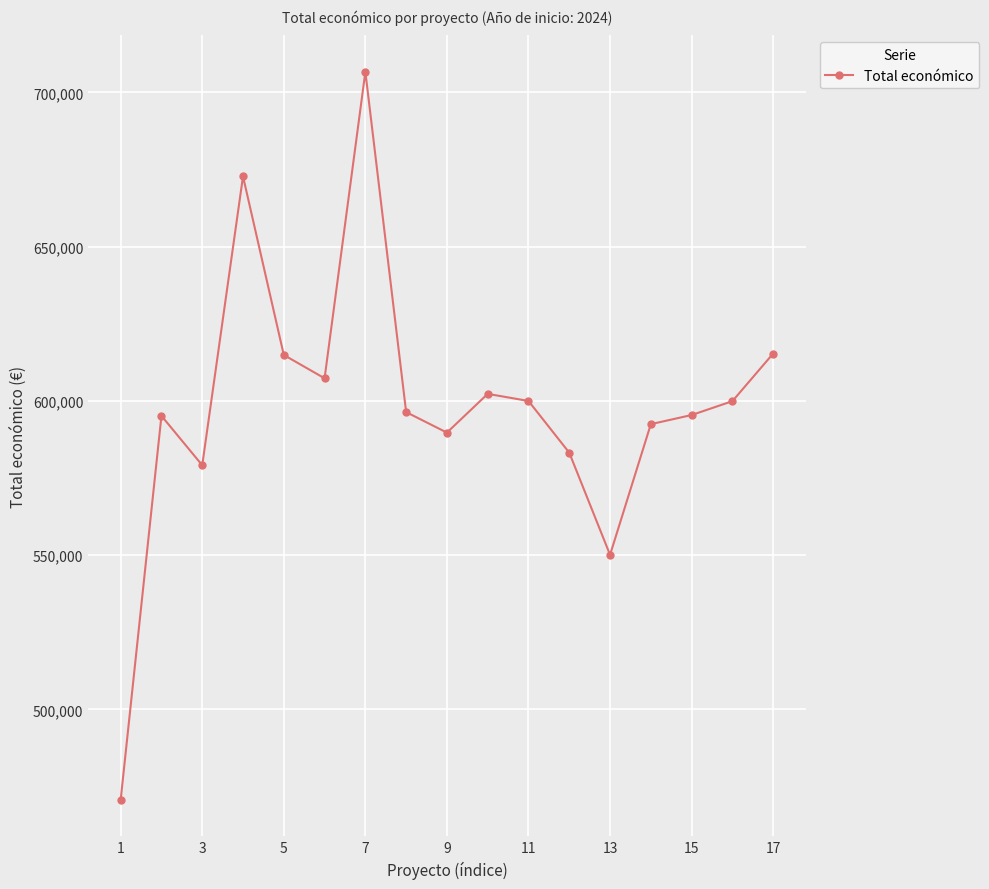

How many interior local valleys (lower than both neighbors) does the data have?

4